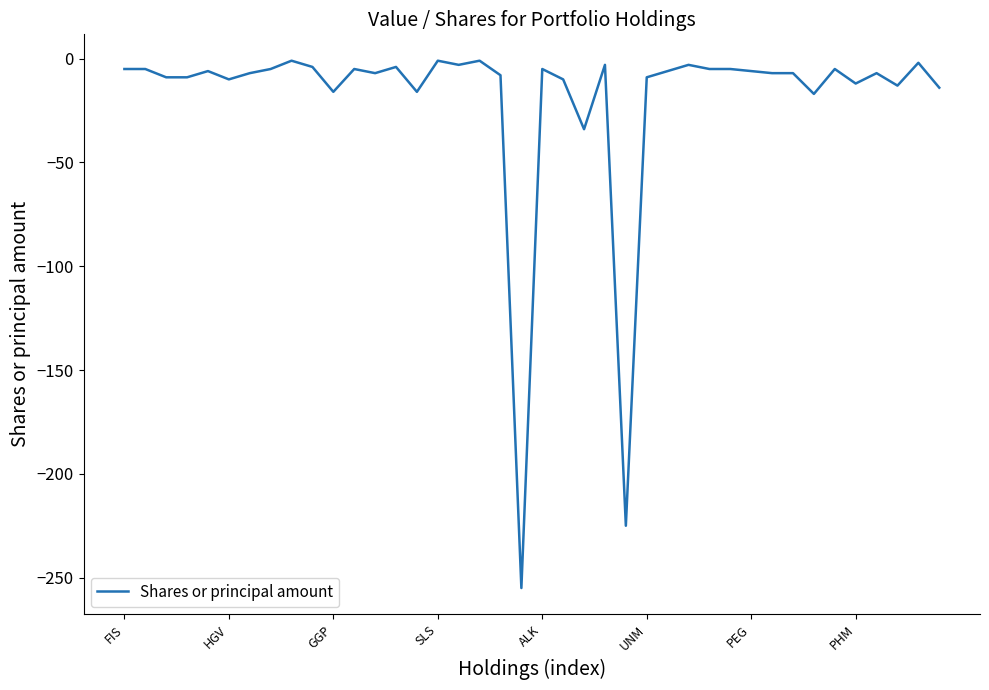

What is the smallest value displayed?

-255